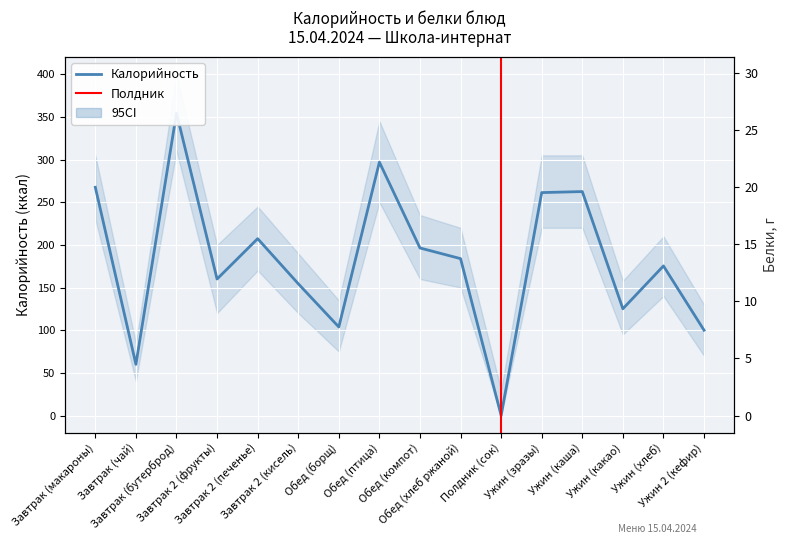

Reading left to right, extract all data points from this chart.

Калорийность: 267.5	60.0	354.5	160.0	207.3	154.5	103.8	297.0	196.4	183.9	0.0	261.3	262.5	125.1	175.3	100.0
Белки: 10.8	0.1	5.5	1.4	4.2	0.3	1.8	20.0	1.2	4.5	0.9	12.6	8.2	3.8	5.9	6.0